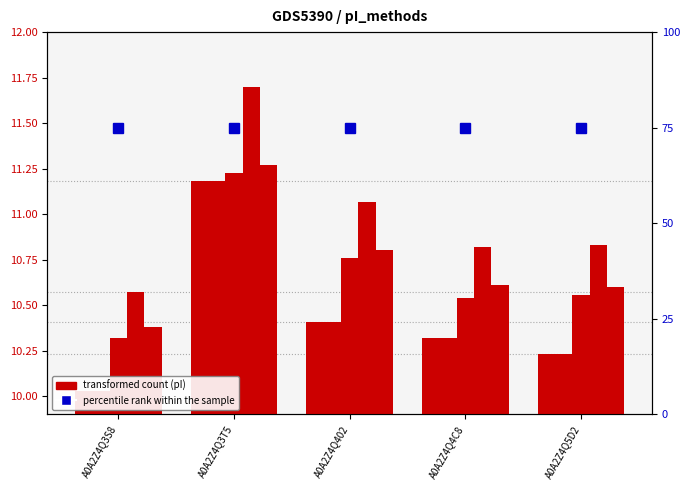

How many groups of bars are there?

5